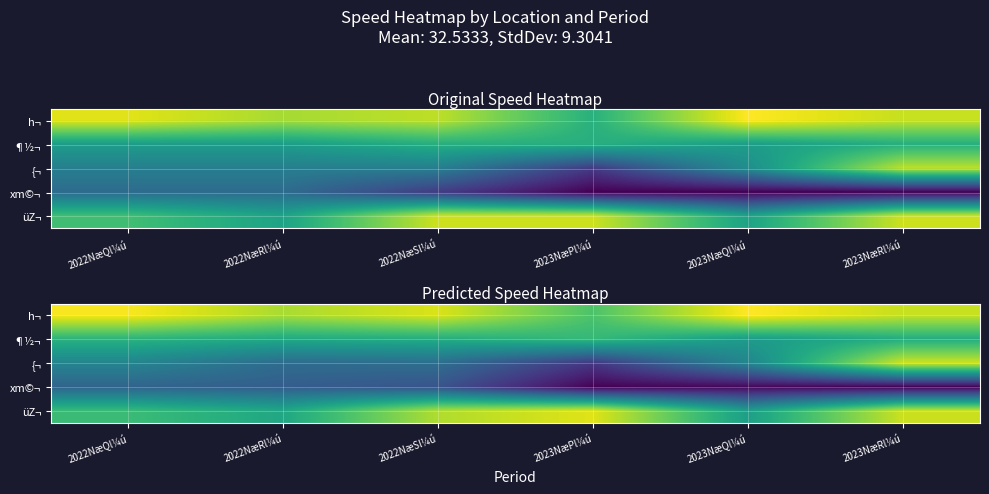

Count the number of categories in the chart.

6